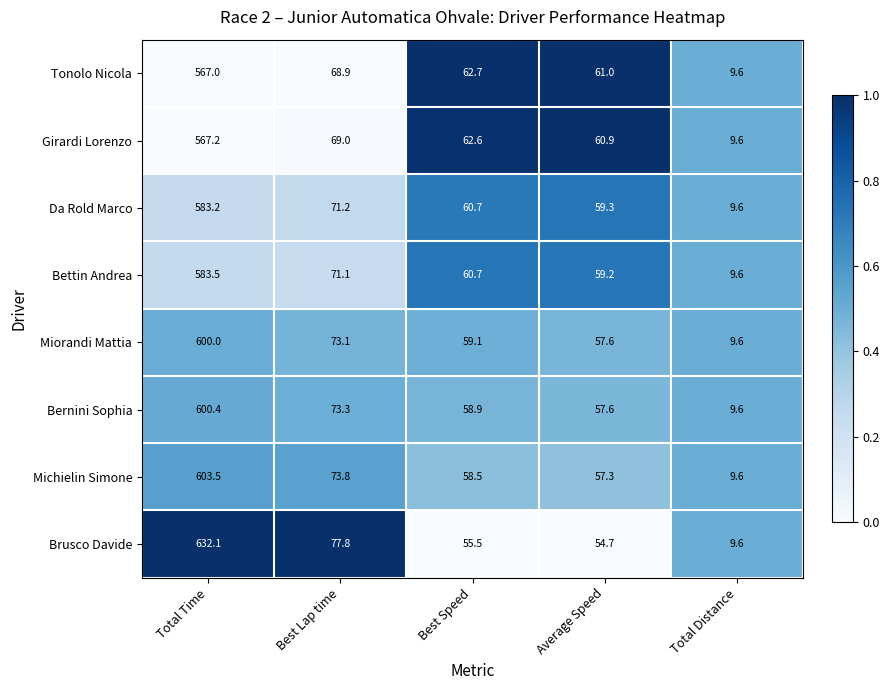

Read the Girardi Lorenzo value at Best Speed.

62.6